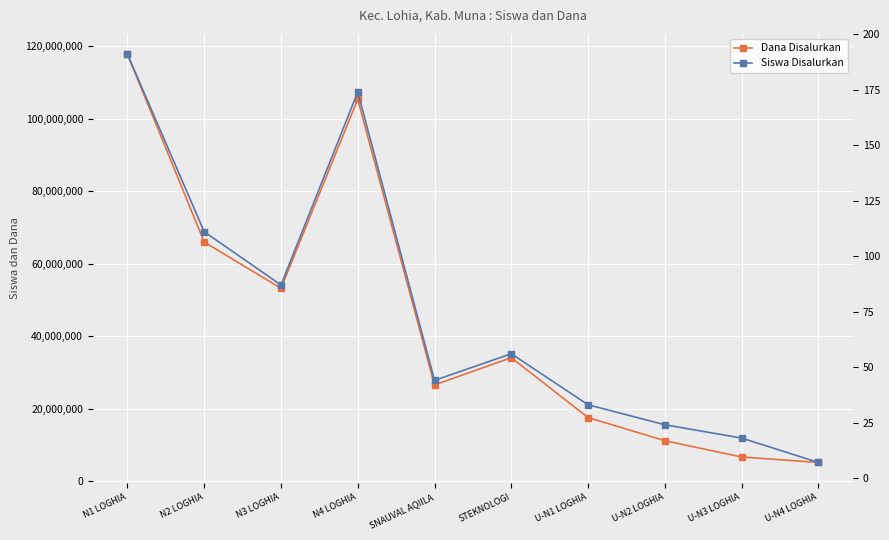

How many data points in Siswa Disalurkan are less than 56?

5